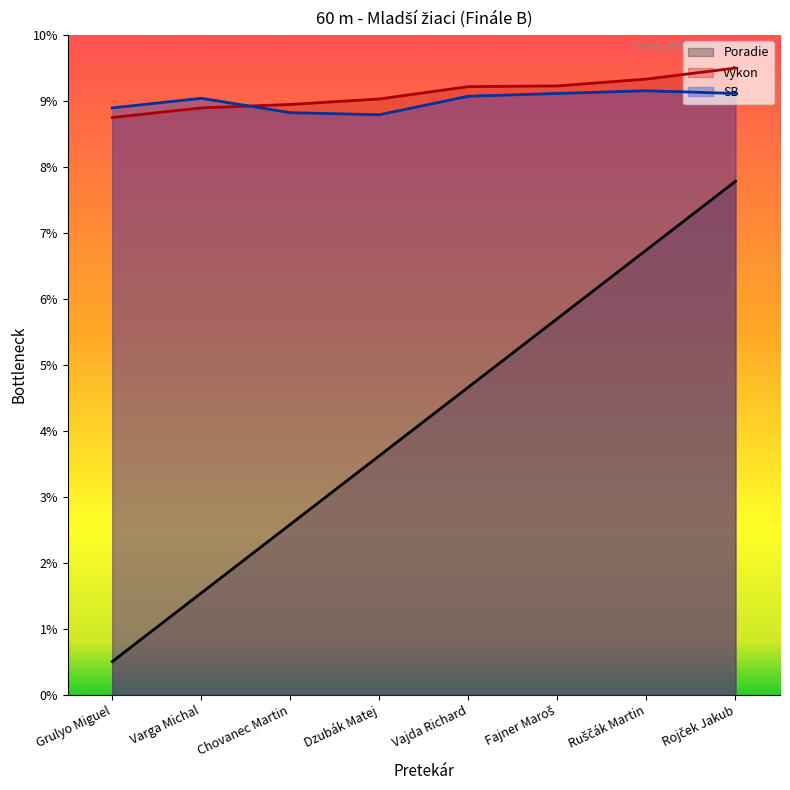

What is the value of the Výkon point at the 4th from the left?

9.0